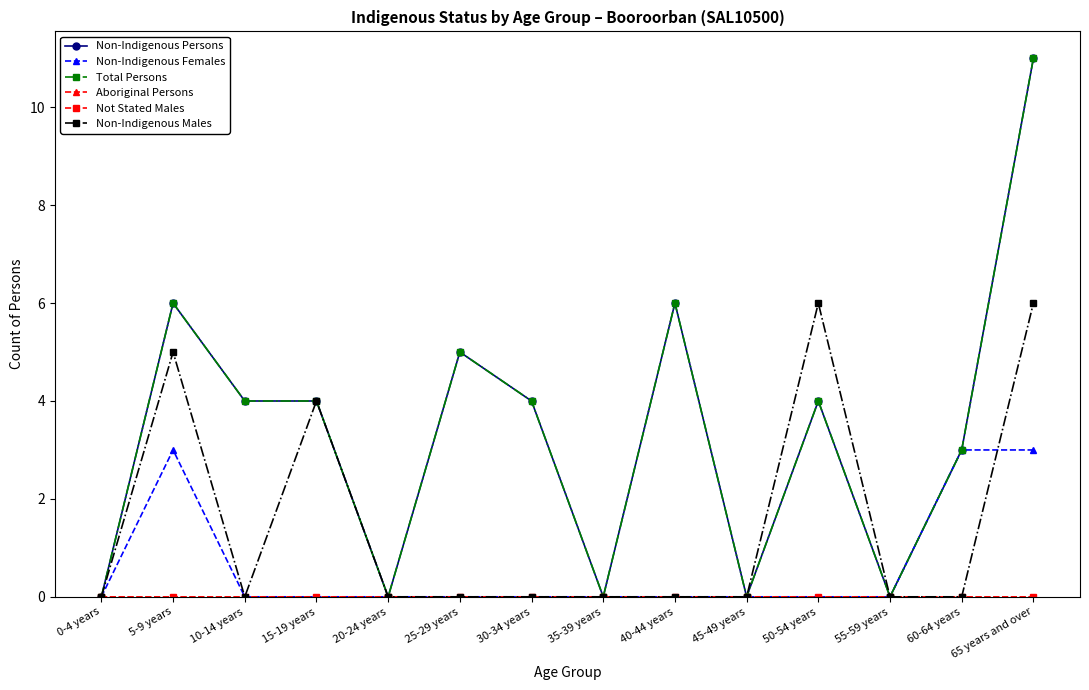

True or false: Non-Indigenous Persons and Non-Indigenous Males intersect in this chart.

False